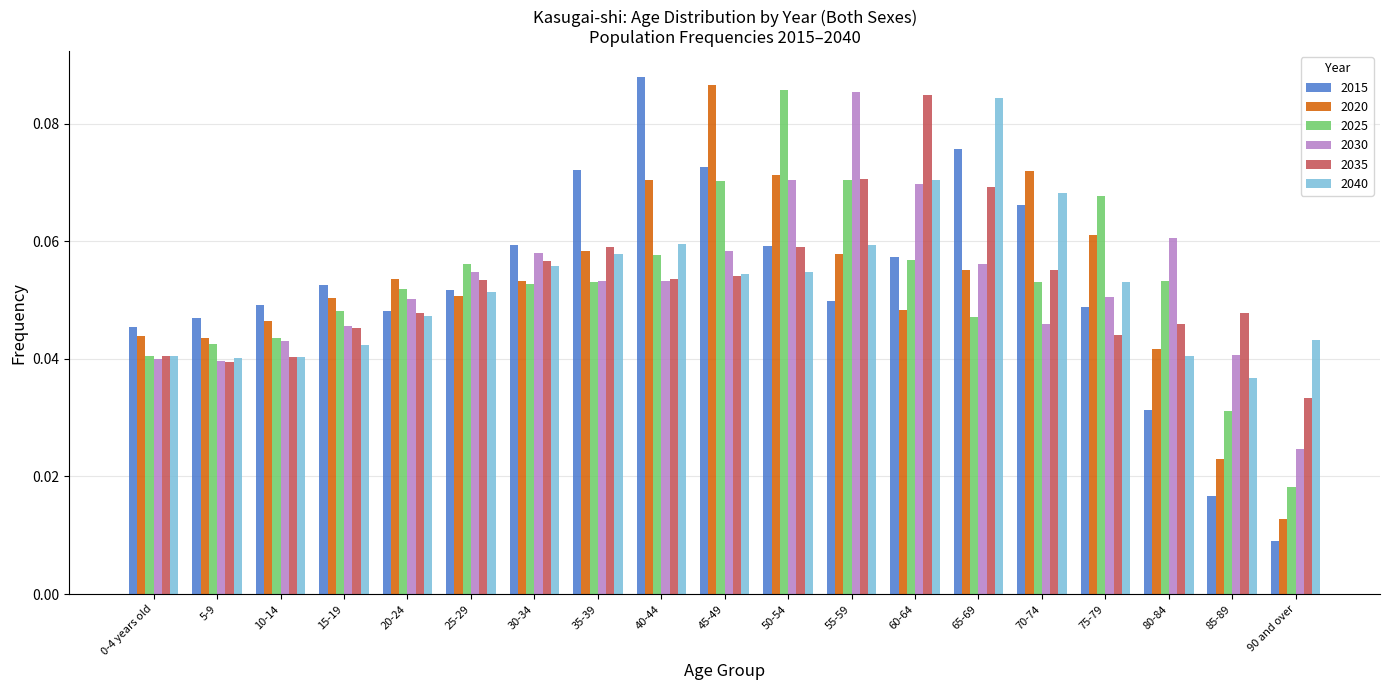

At how many categories does at least one series exceed 0?

19